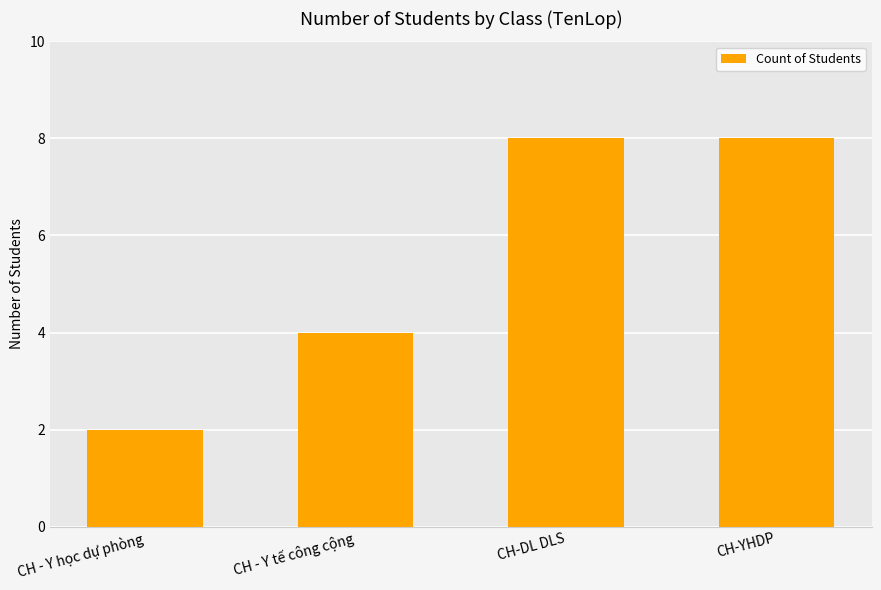

Between CH-YHDP and CH - Y học dự phòng, which is larger?

CH-YHDP